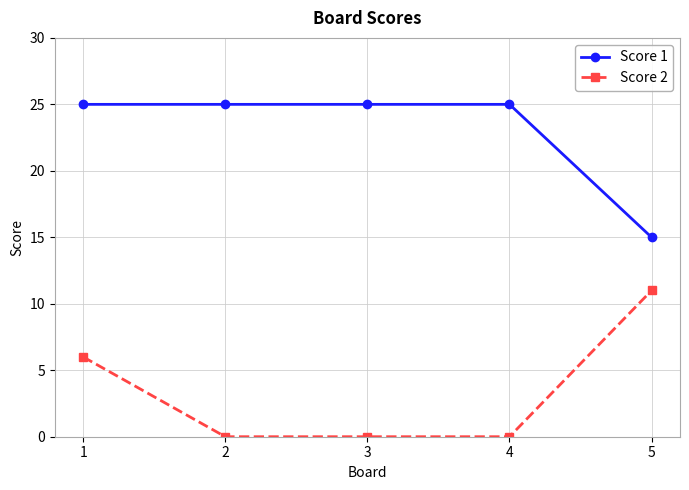

True or false: Score 1 and Score 2 intersect in this chart.

False